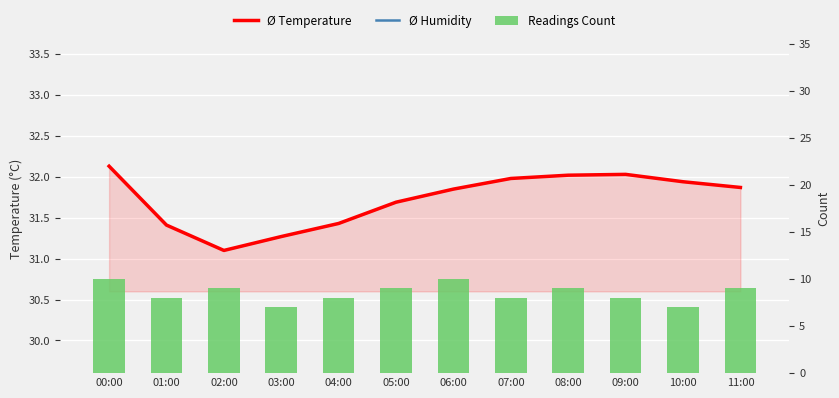

List the series in order of their peak value, lowest first.

Readings Count, Ø Temperature, Ø Humidity